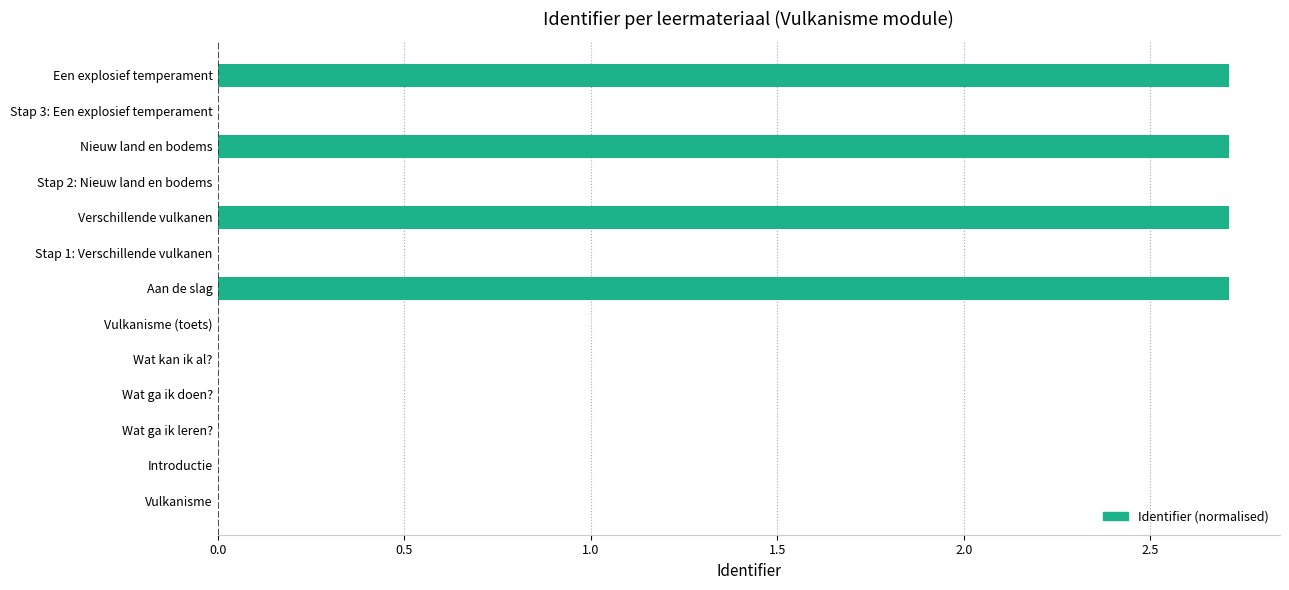

Between Nieuw land en bodems and Vulkanisme (toets), which is larger?

Nieuw land en bodems